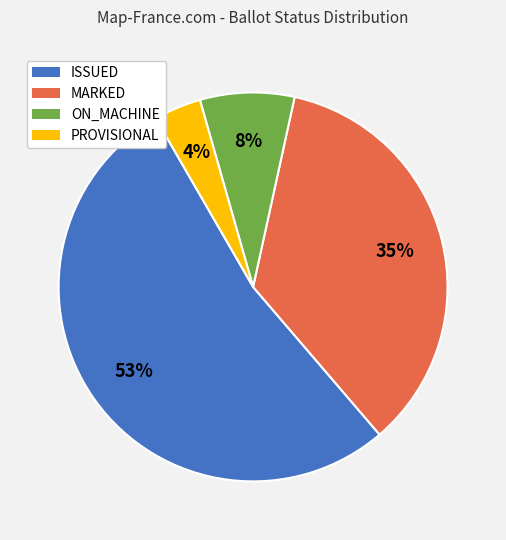

Is there any slice that represents more than half of the pie?

Yes